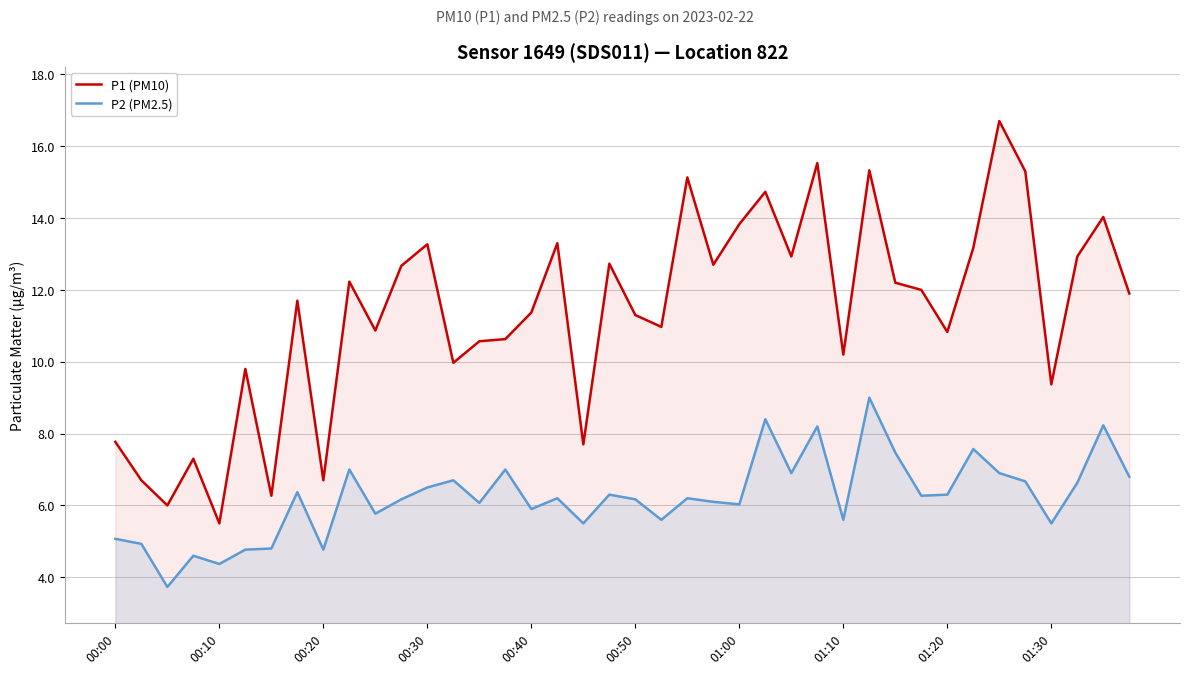

What is the difference between the maximum and minimum values in the P2 (PM2.5) series?

5.3